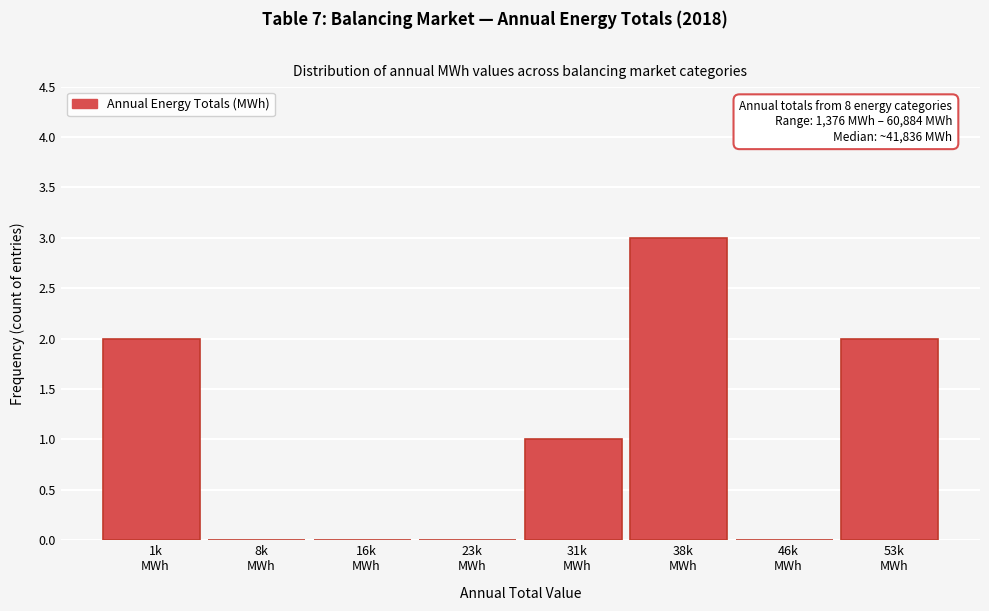

What is the sum of all values?

8